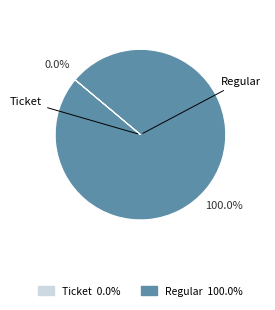

Which slice represents more than half of the pie?

Regular